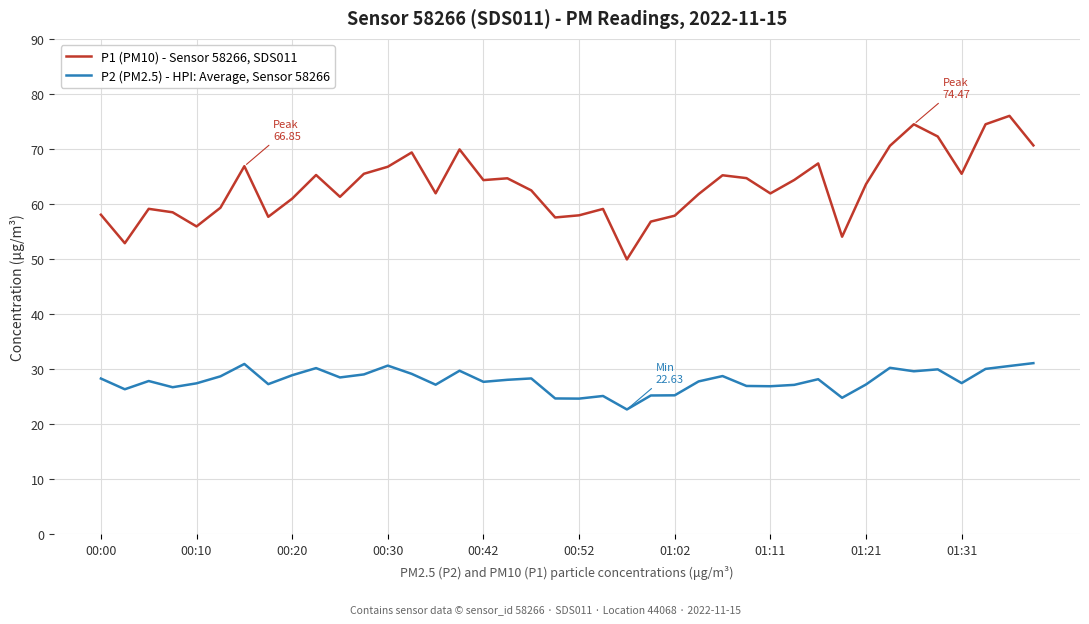

Which series has the largest total across all categories?

P1 (PM10) - Sensor 58266, SDS011